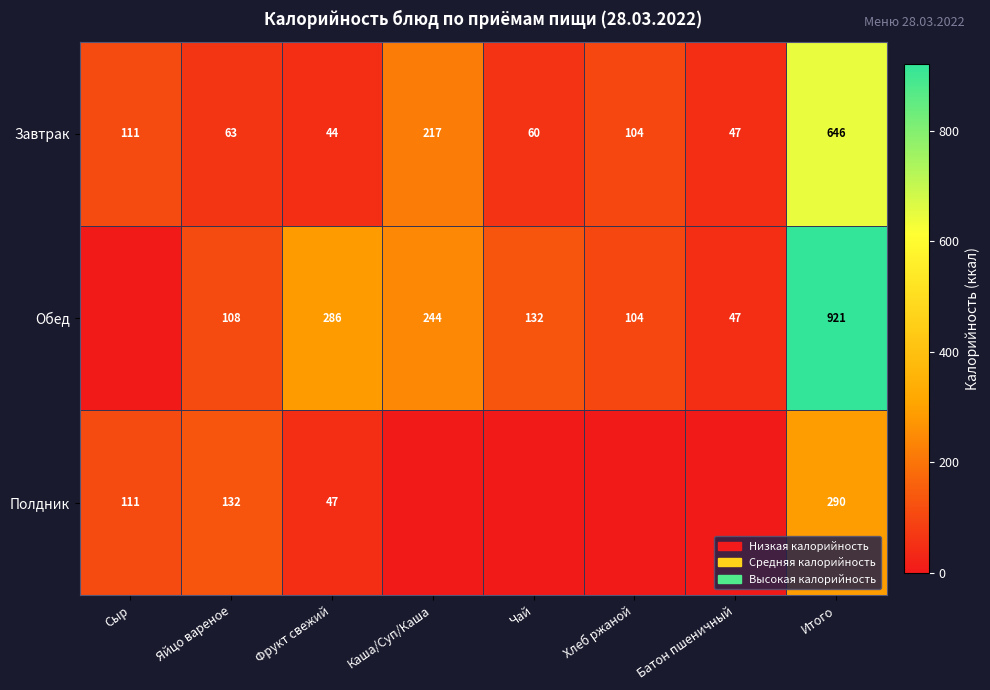

At which label does Завтрак reach its peak?

Итого